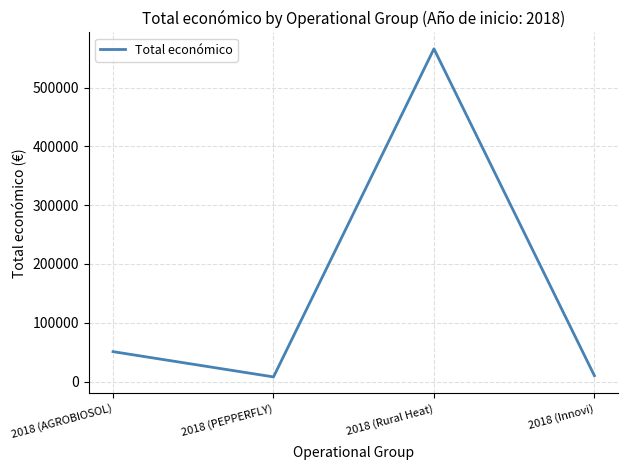

True or false: the data has more than 0 interior local peaks.

True